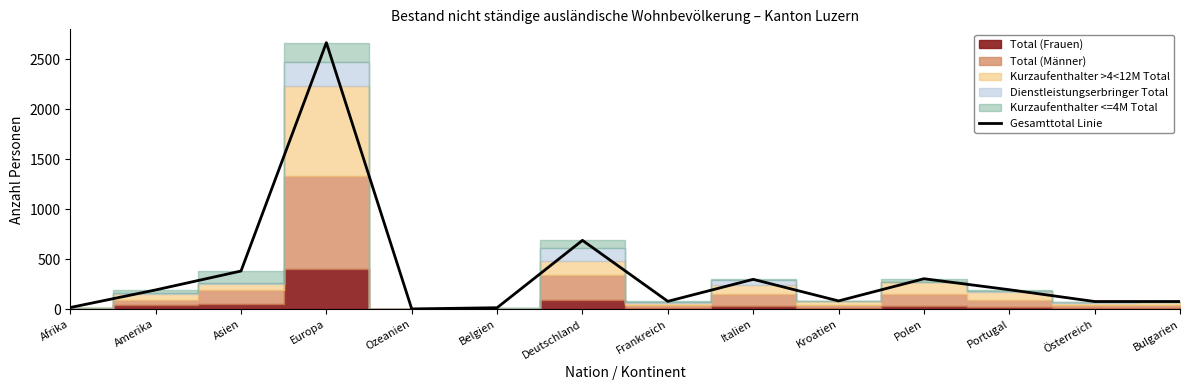

Rank the categories by value from highest to lowest.

Europa, Deutschland, Asien, Polen, Italien, Portugal, Amerika, Kroatien, Frankreich, Österreich, Bulgarien, Afrika, Belgien, Ozeanien